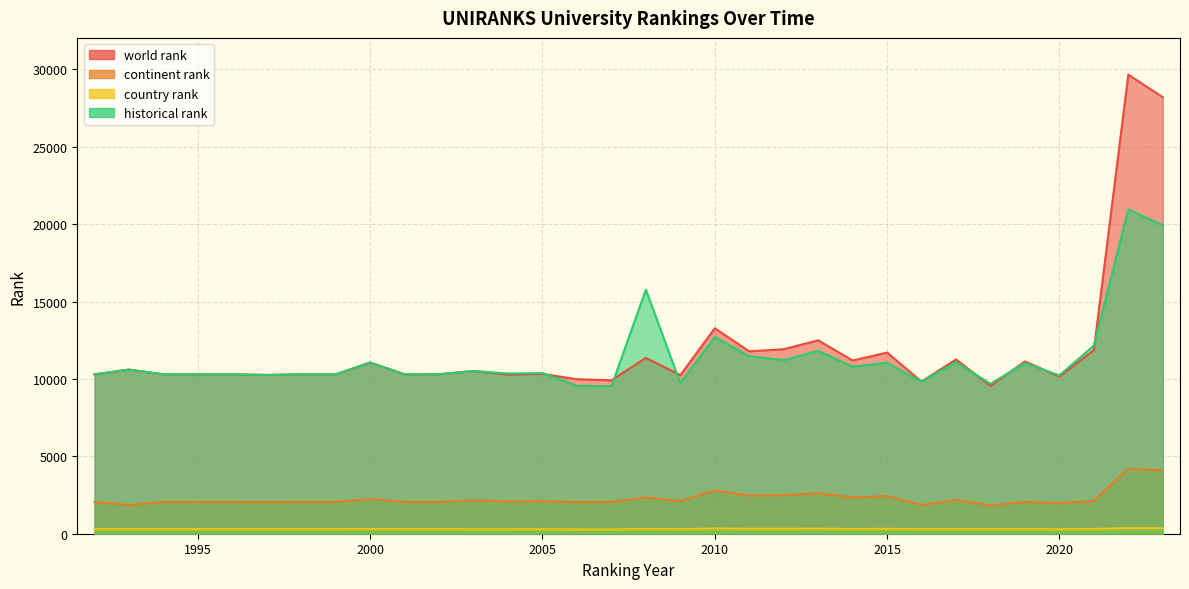

Reading left to right, list all the values displayed in this chart.

world rank: 10297	10605	10297	10297	10297	10259	10297	10297	11062	10297	10304	10512	10277	10326	9983	9912	11360	10245	13274	11783	11923	12494	11193	11703	9828	11259	9550	11129	10152	11862	29662	28199
continent rank: 2038	1853	2050	2050	2050	2040	2050	2050	2241	2050	2050	2149	2086	2109	2041	2052	2349	2106	2799	2463	2490	2625	2333	2436	1849	2187	1822	2055	1969	2124	4202	4092
country rank: 297	291	297	297	297	297	297	297	308	297	297	287	288	290	281	276	310	294	339	317	320	327	306	316	296	296	296	299	286	311	357	357
historical rank: 10297	10605	10297	10297	10297	10259	10297	10297	11062	10297	10304	10512	10353	10381	9561	9527	15770	9733	12713	11464	11209	11818	10789	11049	9826	11084	9687	11026	10233	12154	20946	19945